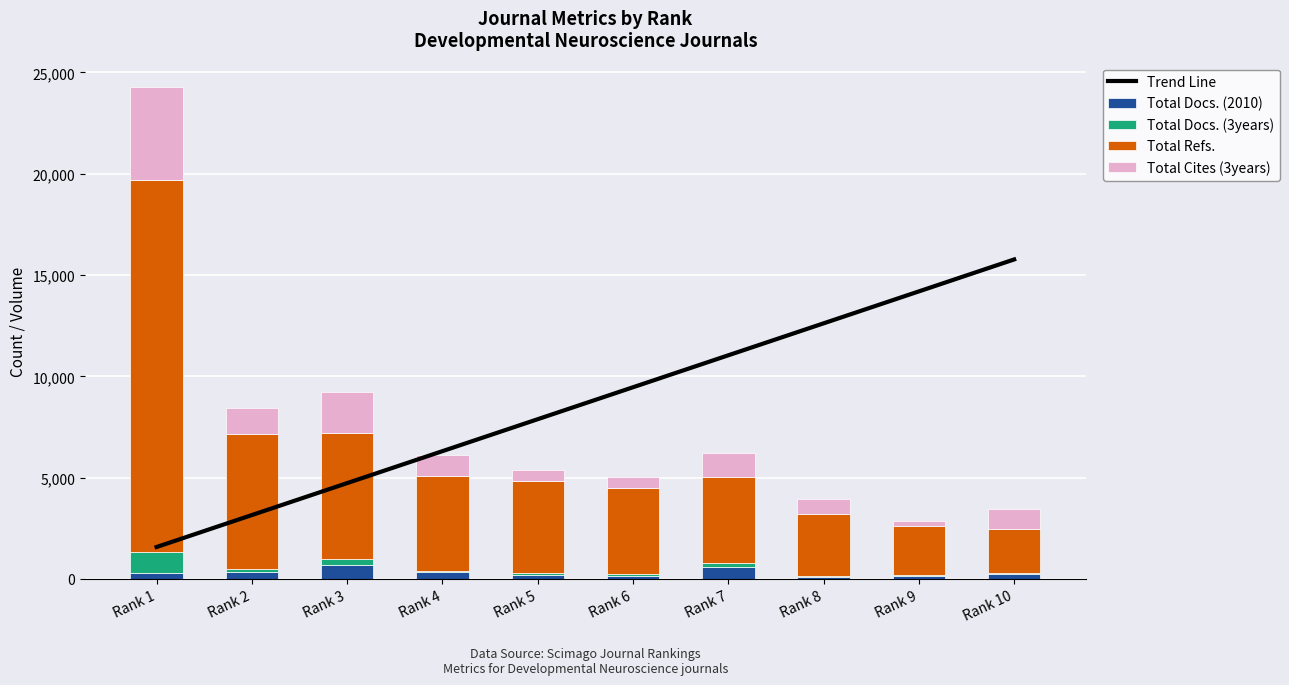

True or false: Total Refs. has a value of 4273.0 at Rank 6.

True